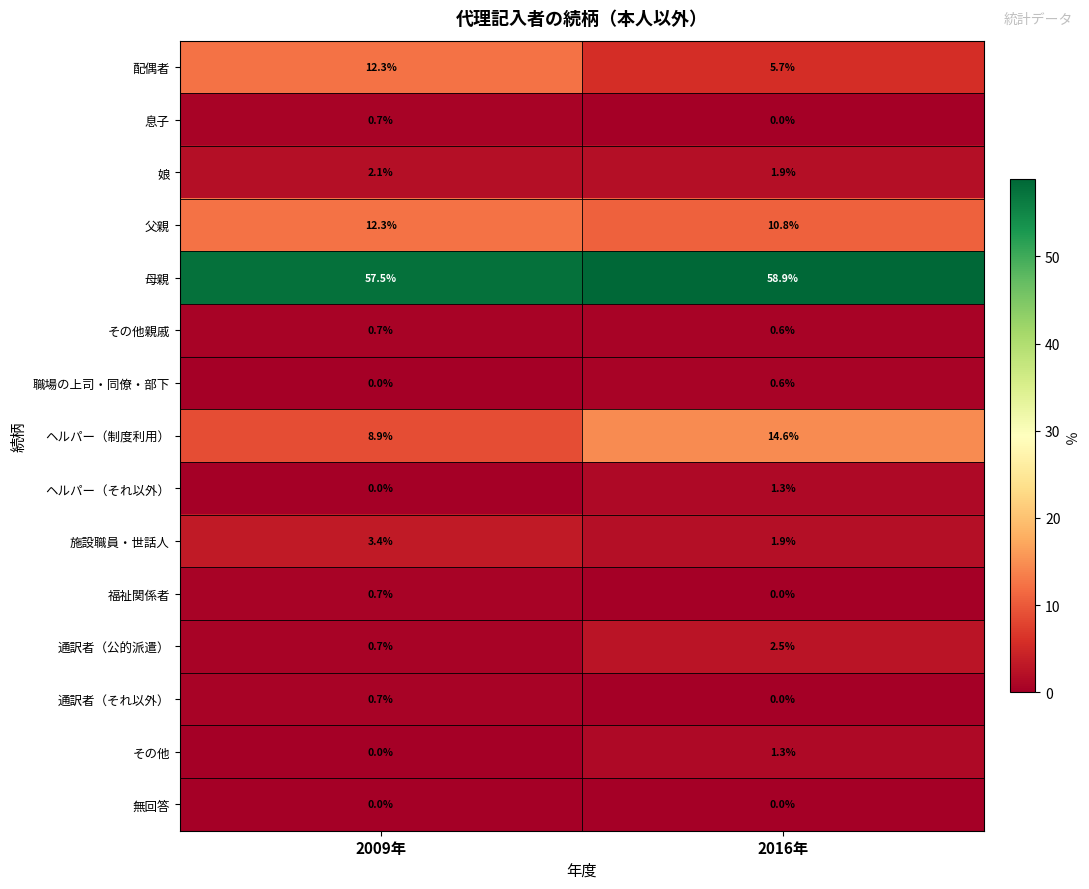

Reading left to right, transcribe all the data shown in this chart.

配偶者: 12.3	5.7
息子: 0.7	0.0
娘: 2.1	1.9
父親: 12.3	10.8
母親: 57.5	58.9
その他親戚: 0.7	0.6
職場の上司・同僚・部下: 0.0	0.6
ヘルパー（制度利用）: 8.9	14.6
ヘルパー（それ以外）: 0.0	1.3
施設職員・世話人: 3.4	1.9
福祉関係者: 0.7	0.0
通訳者（公的派遣）: 0.7	2.5
通訳者（それ以外）: 0.7	0.0
その他: 0.0	1.3
無回答: 0.0	0.0